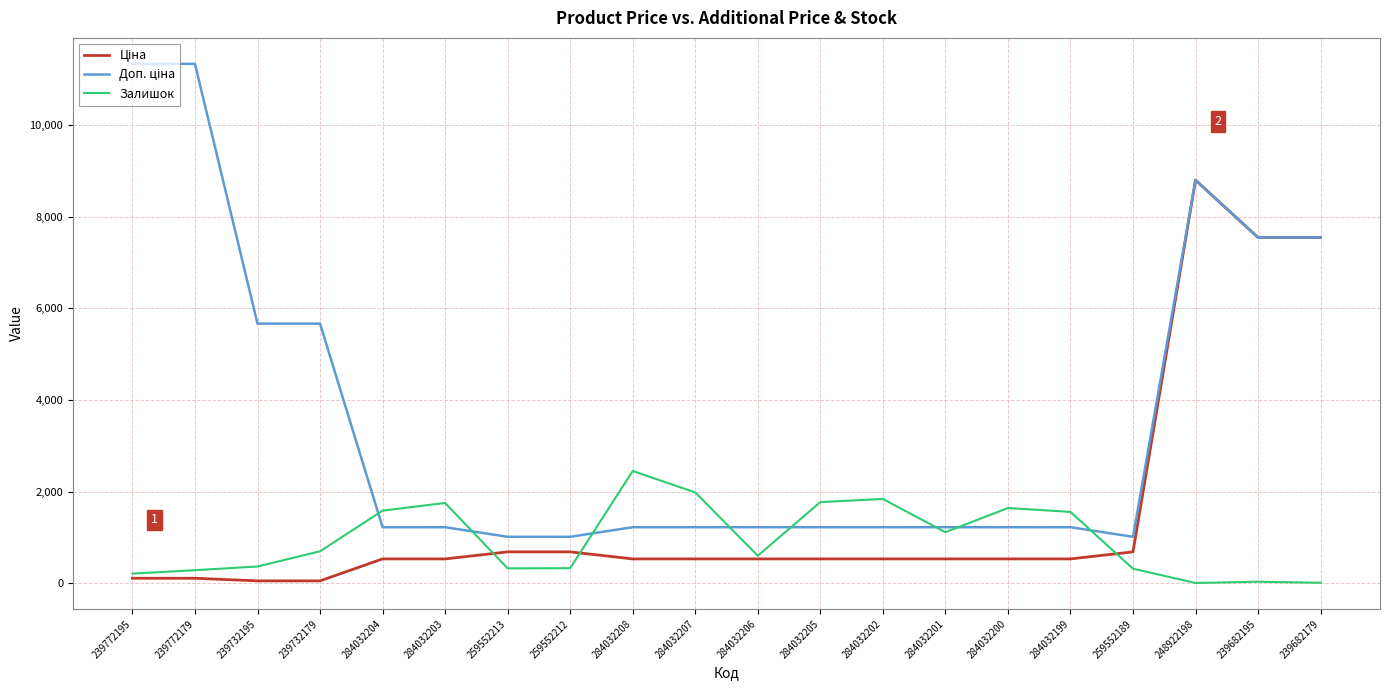

What is the highest value of the Залишок series?

2453.0